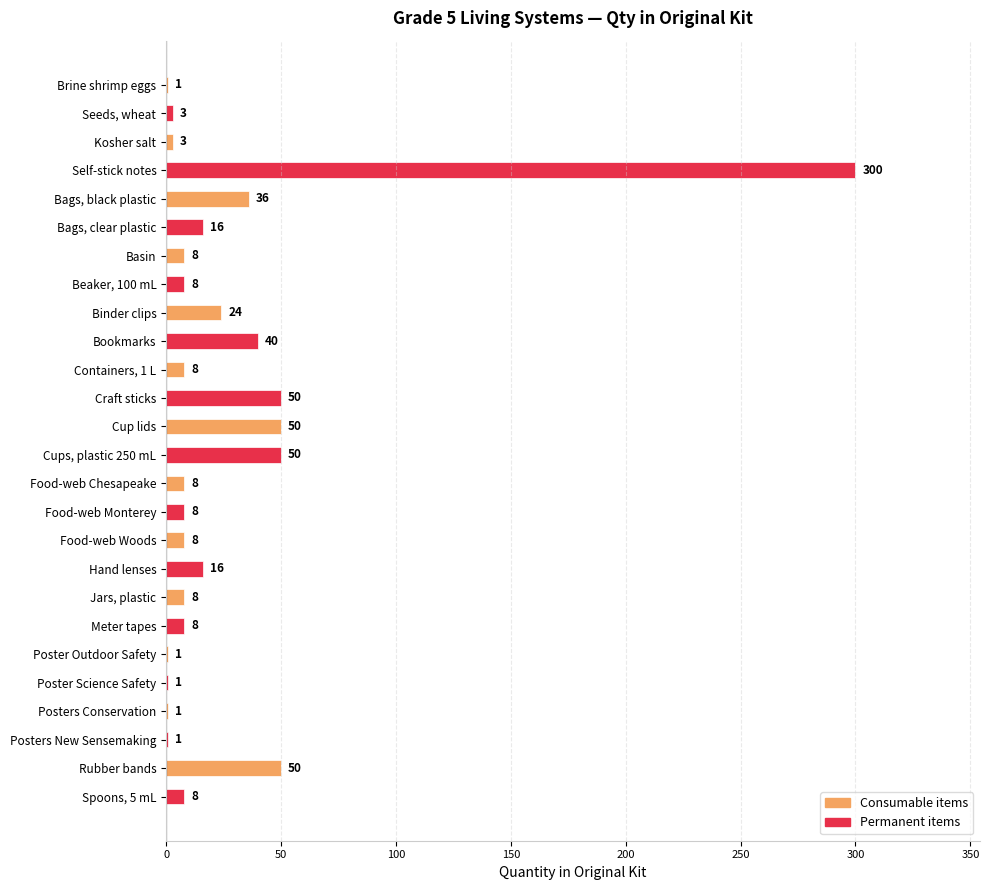

What is the approximate value at Kosher salt?

3